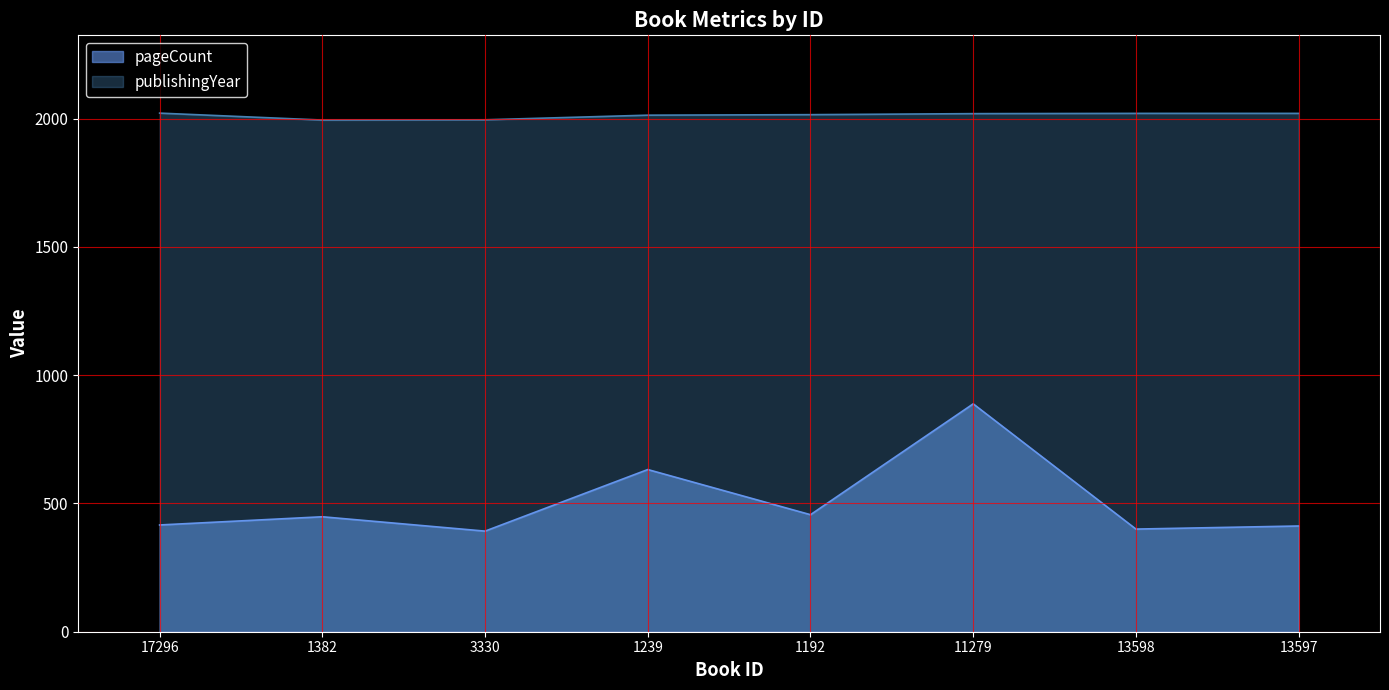

Which series changed the most between 1239 and 13598?

pageCount